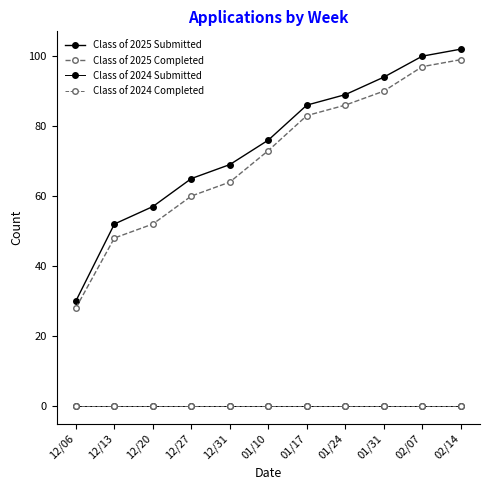

Is this an area chart (filled region under the line)?

No